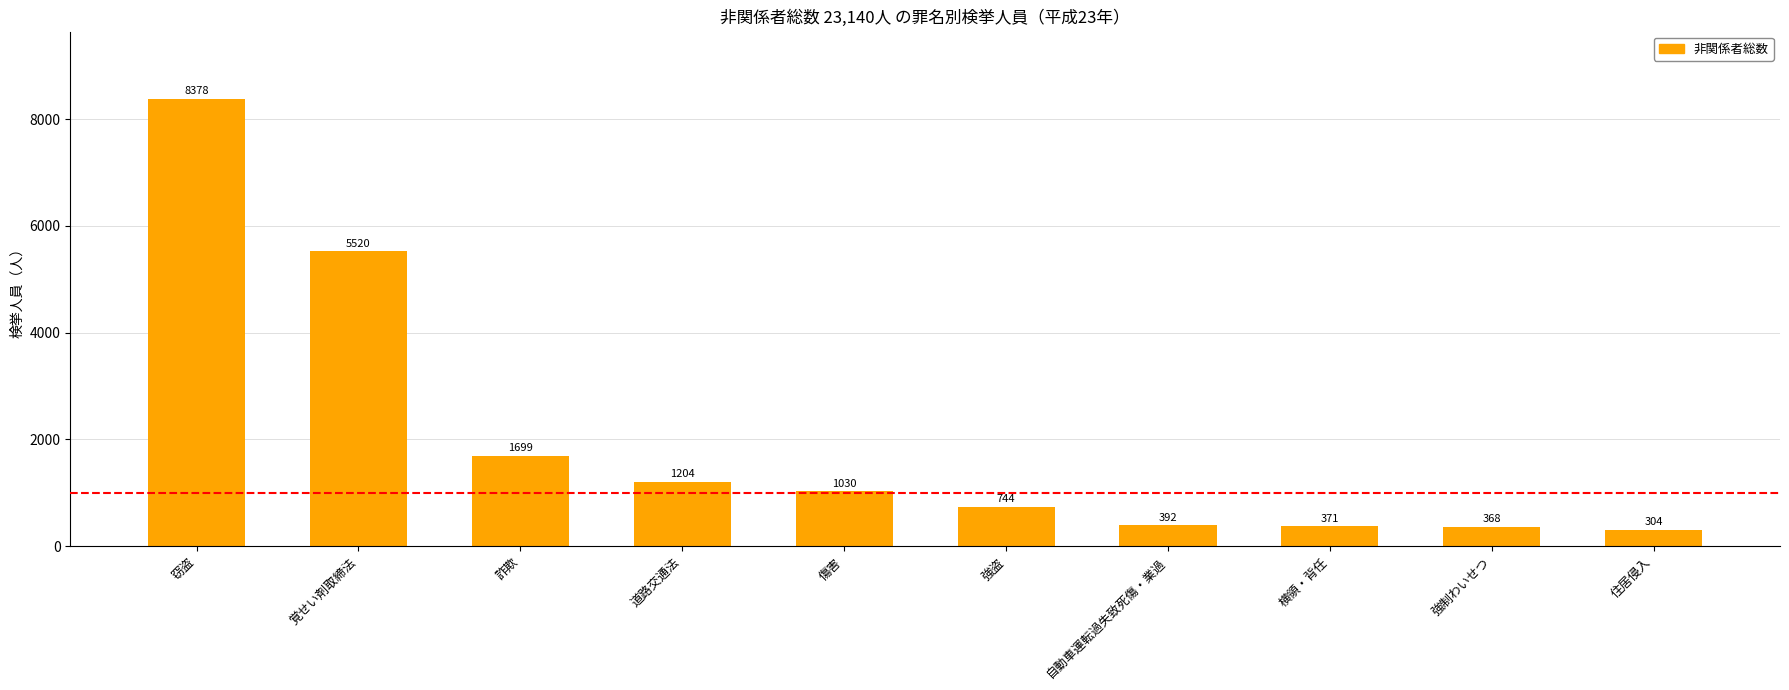

What is the greatest value displayed?

8378